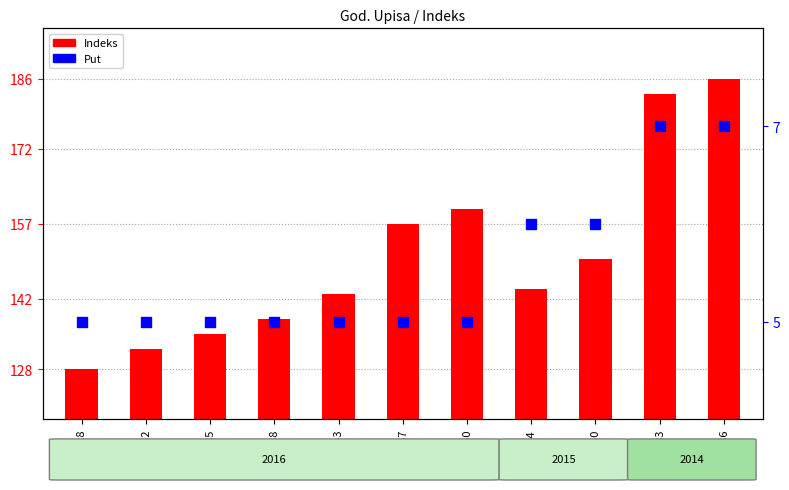

Does the chart contain any negative values?

No